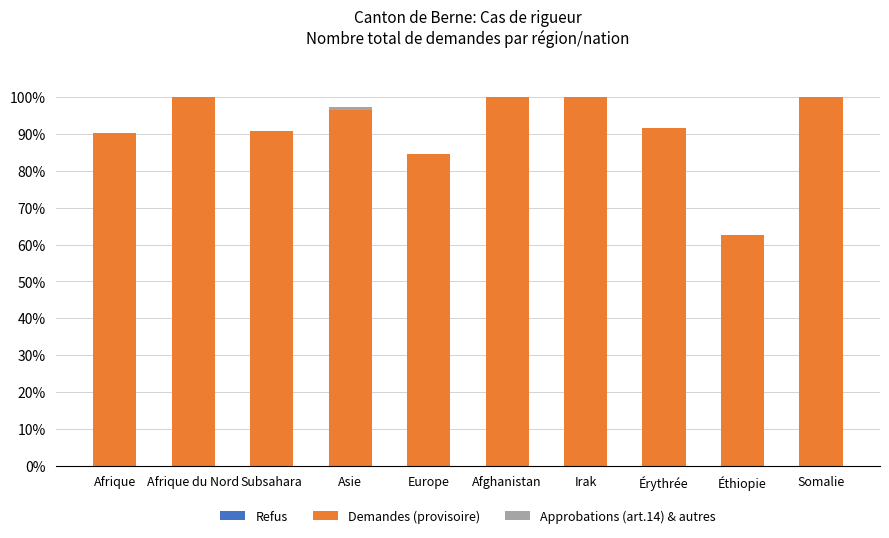

Is it true that Demandes (provisoire) equals 90.8 at Subsahara?

True